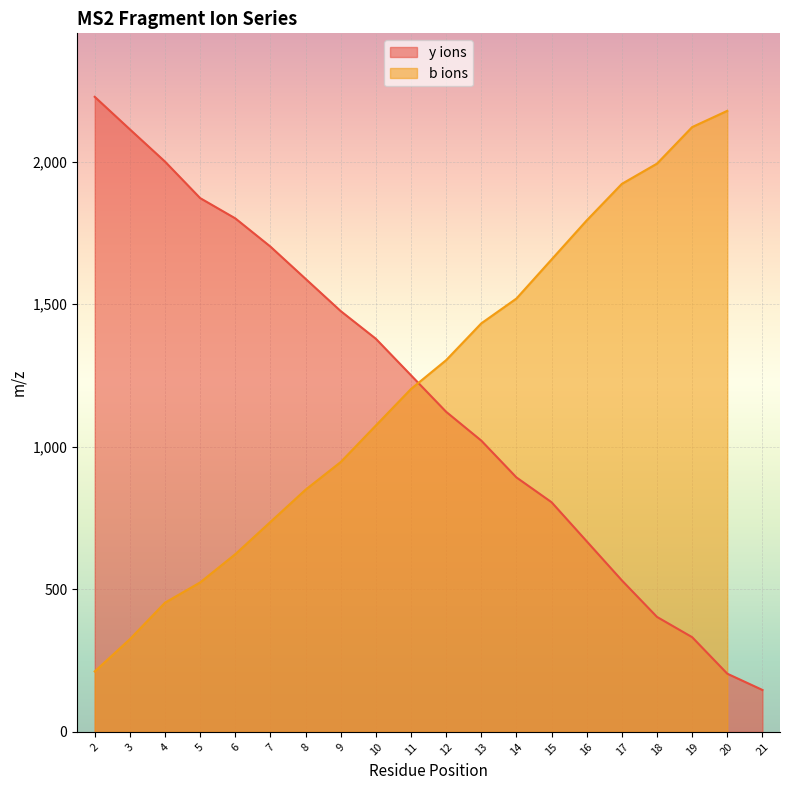

What is the value of the 2nd point from the left?

2113.3